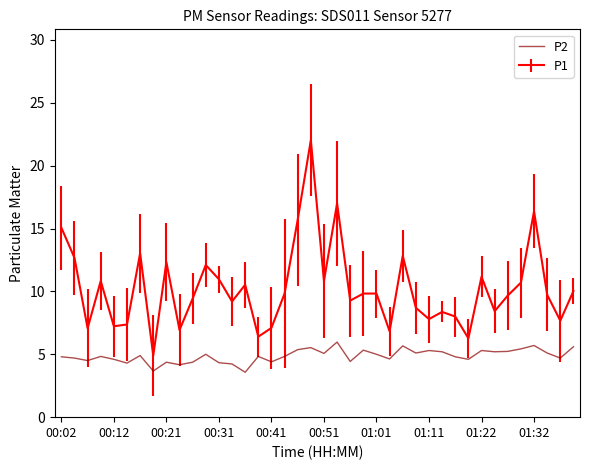

Which series has the largest range (max minus min)?

P1